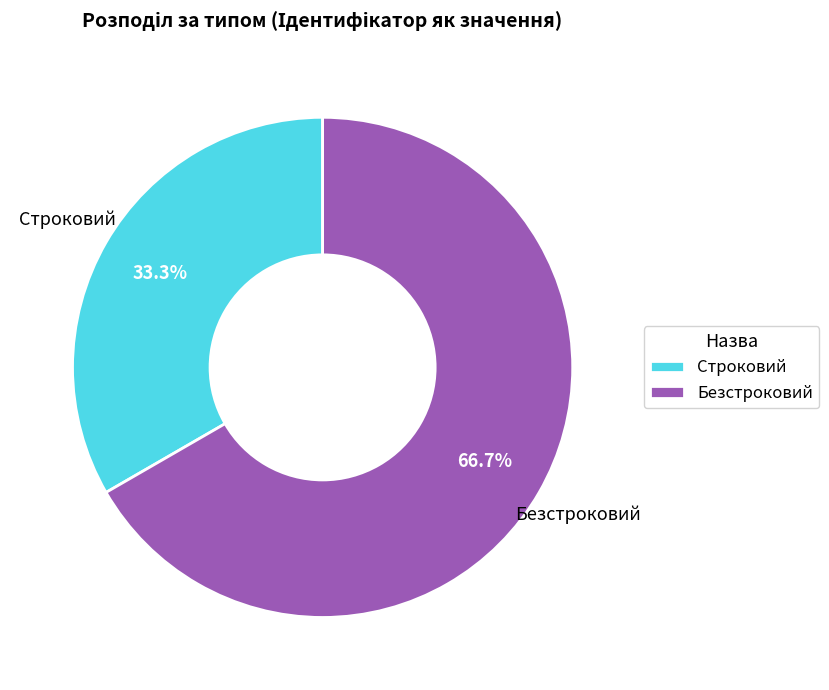

Rank the categories by value from lowest to highest.

Строковий, Безстроковий